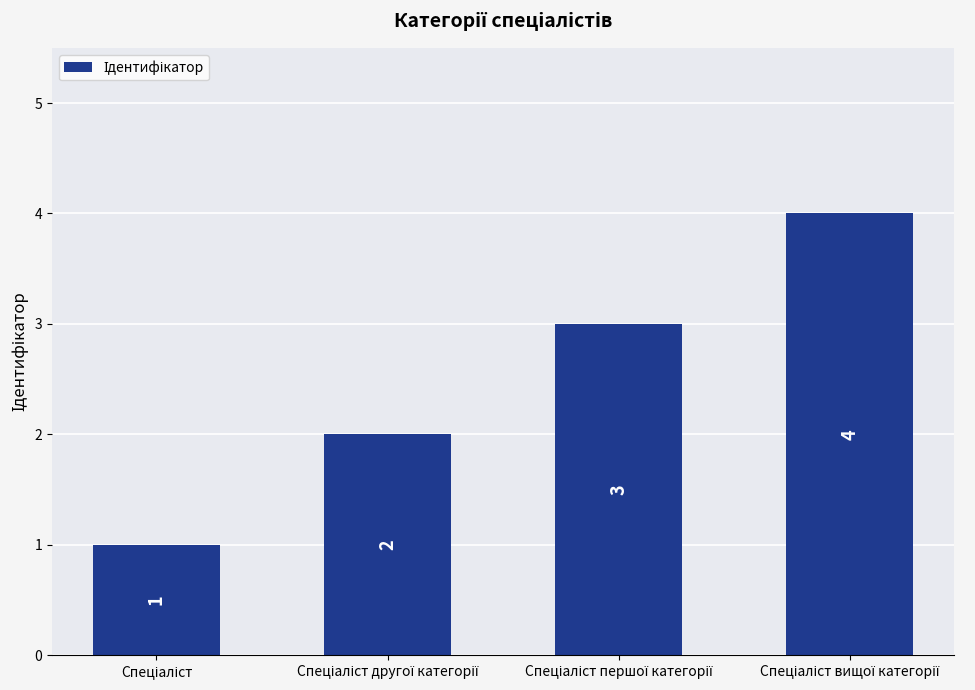

What is the maximum value shown in the chart?

4